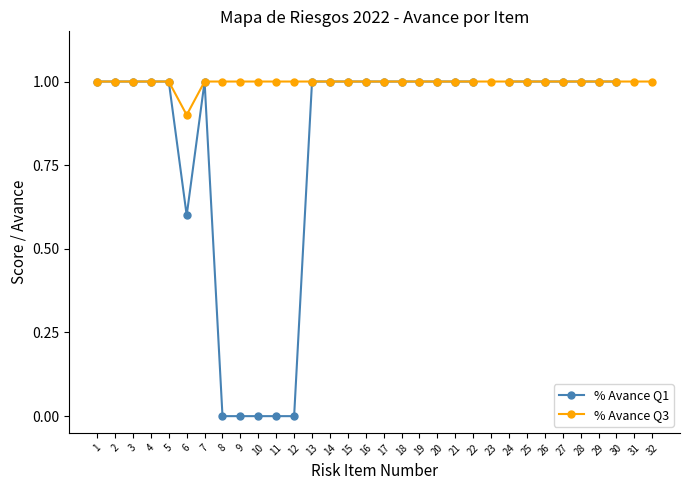

True or false: % Avance Q1 and % Avance Q3 cross at least once.

False